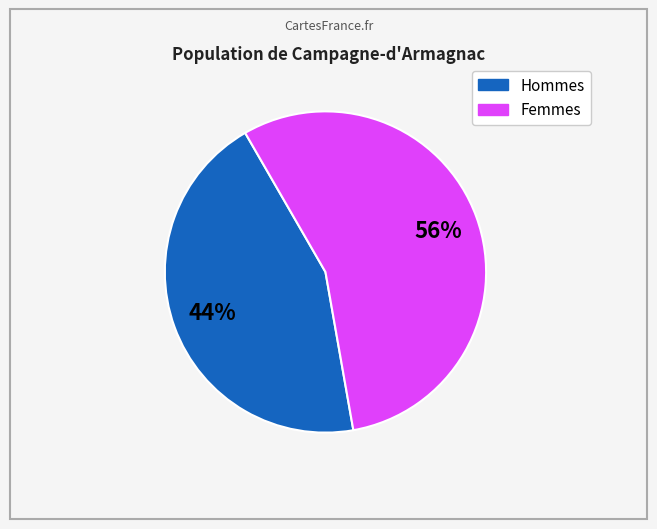

Does any single category account for the majority?

Yes